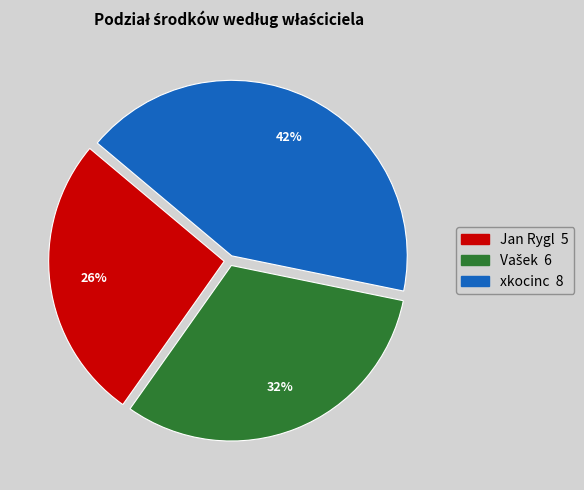

To the nearest percent, what is the difference between the largest and smallest slice percentages?

16%